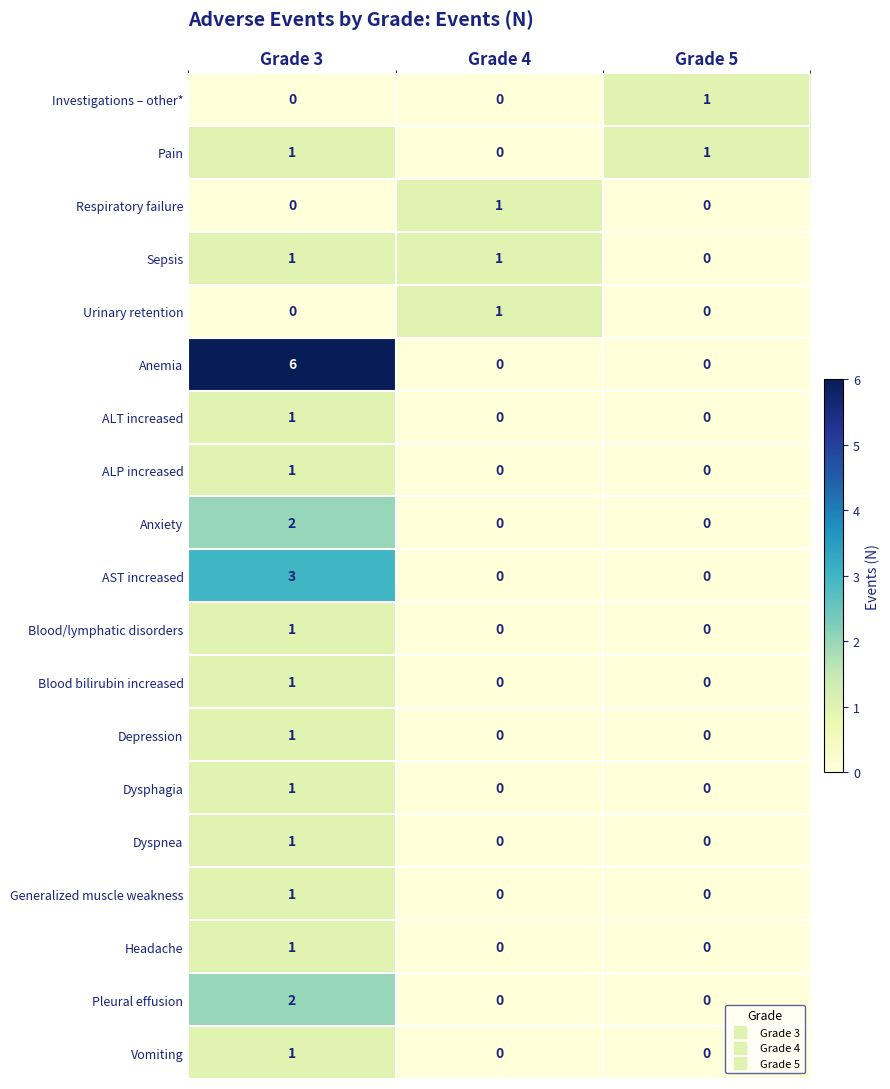

Count the Urinary retention values in the range 0 to 1.

3